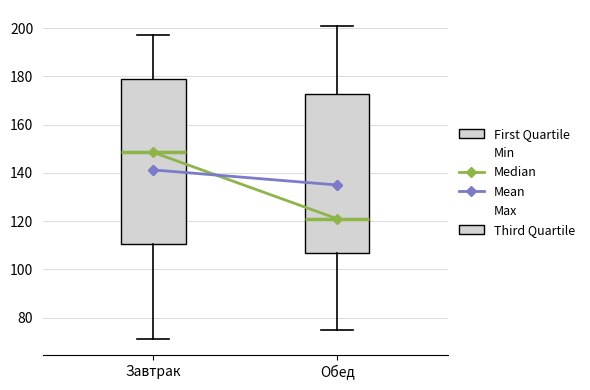

Where does the lower whisker of the box for Завтрак end on the y-axis? The values are not printed on the chart, so give them approximately, as read against the axis.

72